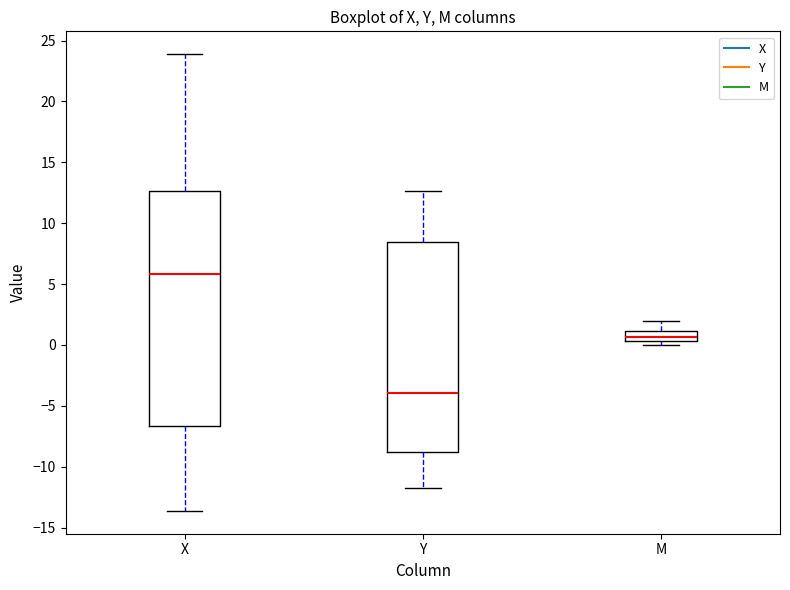

Reading left to right, read every box against the y-axis: the position of its median line, the range the box covers, and the ends of its whiskers. The values are not printed on the chart, so give them approximately, as read against the axis.

X: median 6.0, box -6.5 to 12.5, whiskers -13.5 to 24.0
Y: median -4.0, box -9.0 to 8.5, whiskers -11.5 to 12.5
M: median 0.5 (inside the box), box 0.5 to 1.0, whiskers 0.0 to 2.0